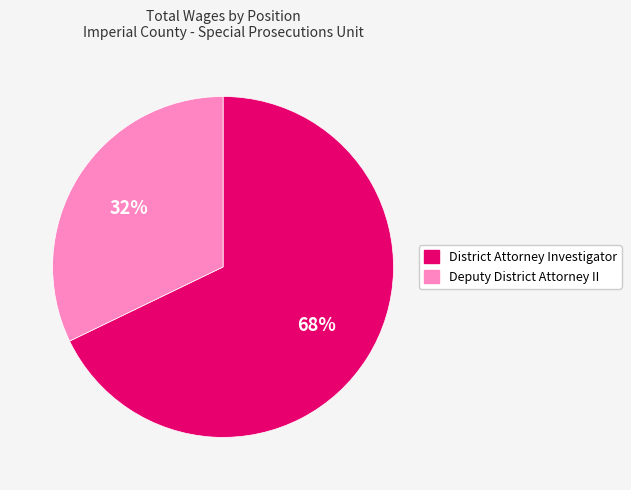

The Deputy District Attorney II slice represents 17% of the pie. True or false?

False